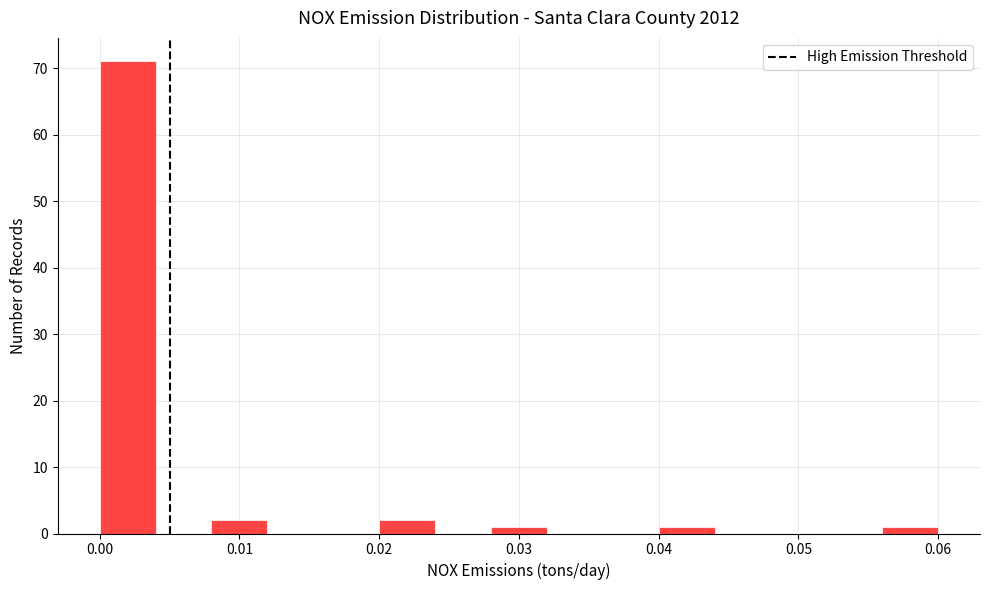

Reading left to right, list every bar in this chart as the range it spans on the x-axis followed by its height. The values are not printed on the chart, so give them approximately, as read against the axis.

0.000 to 0.004: 71
0.004 to 0.008: 0
0.008 to 0.012: 2
0.012 to 0.016: 0
0.016 to 0.020: 0
0.020 to 0.024: 2
0.024 to 0.028: 0
0.028 to 0.032: 1
0.032 to 0.036: 0
0.036 to 0.040: 0
0.040 to 0.044: 1
0.044 to 0.048: 0
0.048 to 0.052: 0
0.052 to 0.056: 0
0.056 to 0.060: 1